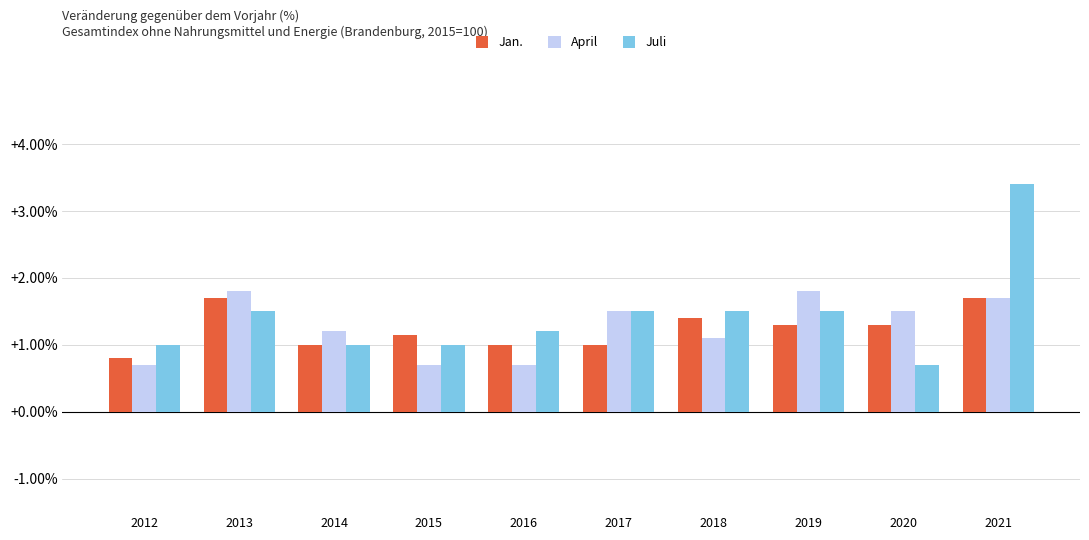

What is the difference between the highest and lowest values at 2018?

0.4